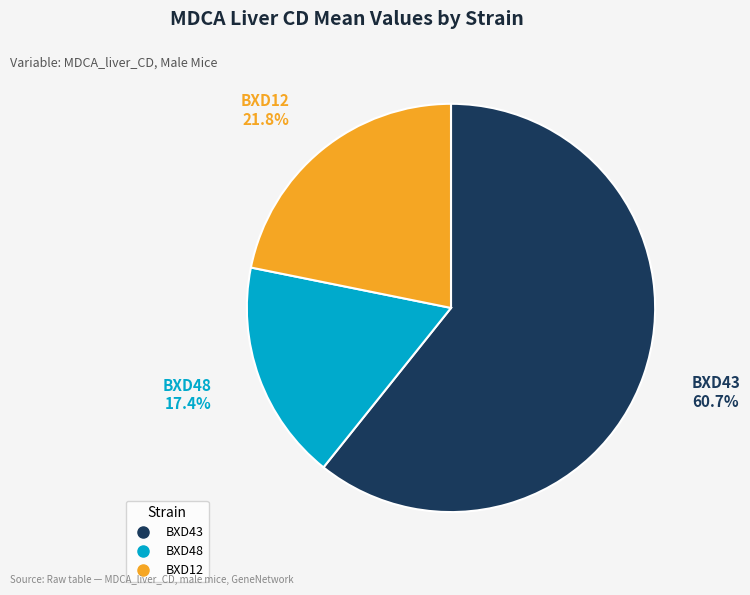

Does any single category account for the majority?

Yes